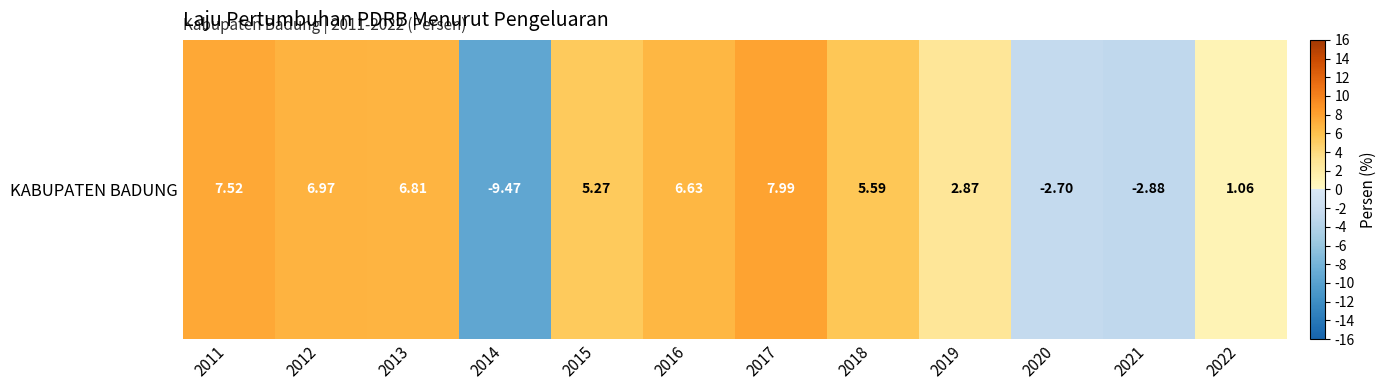

Reading left to right, transcribe all the data shown in this chart.

2011=7.5	2012=7.0	2013=6.8	2014=-9.5	2015=5.3	2016=6.6	2017=8.0	2018=5.6	2019=2.9	2020=-2.7	2021=-2.9	2022=1.1